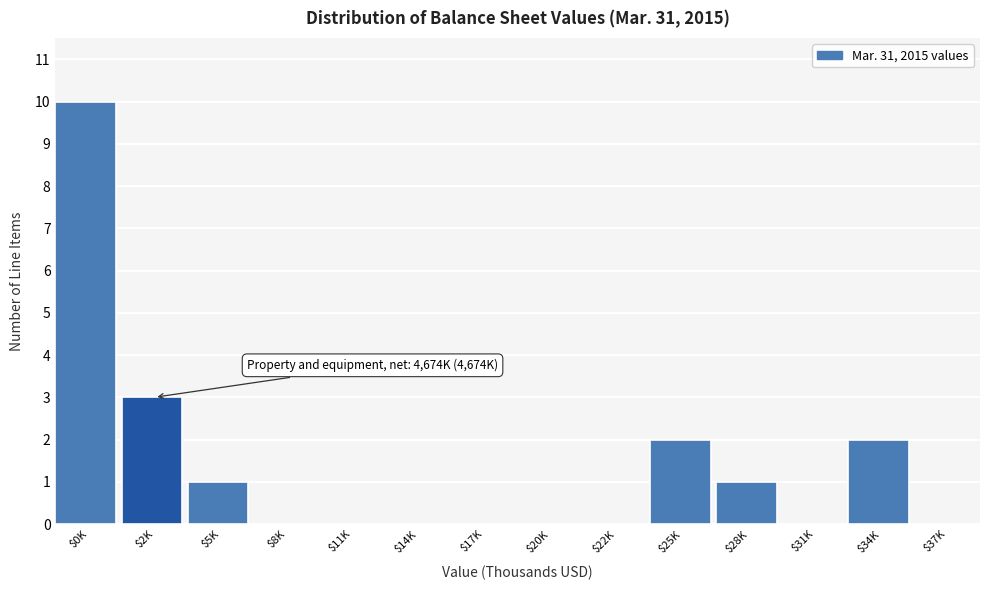

What is the sum of all values?

19